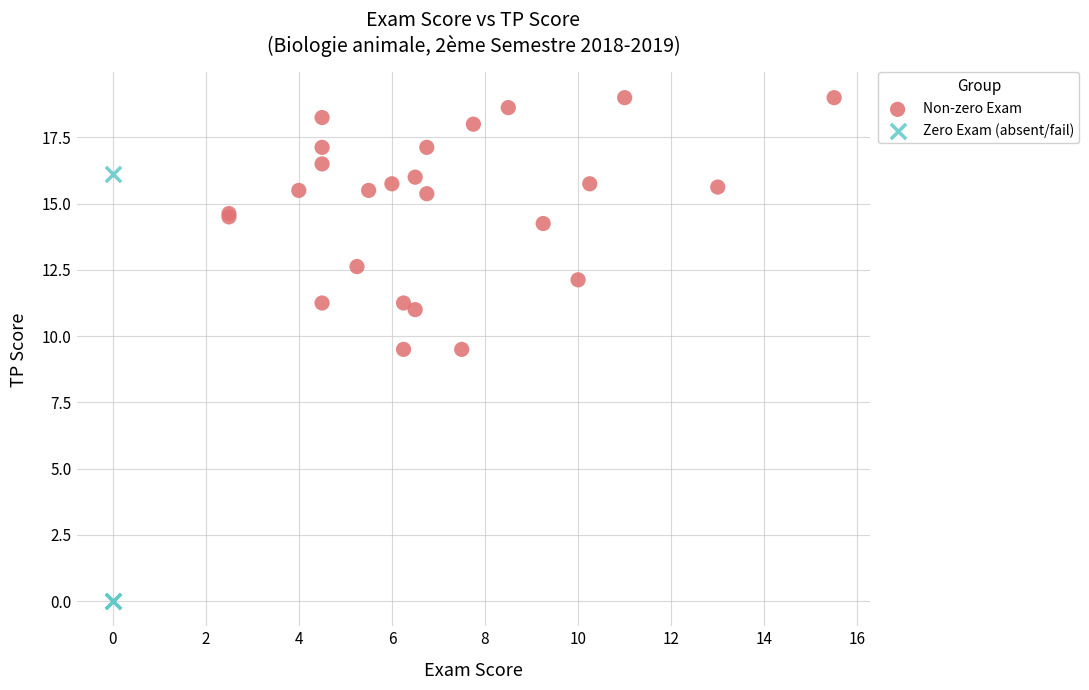

Which series reaches the maximum Y coordinate?

Non-zero Exam